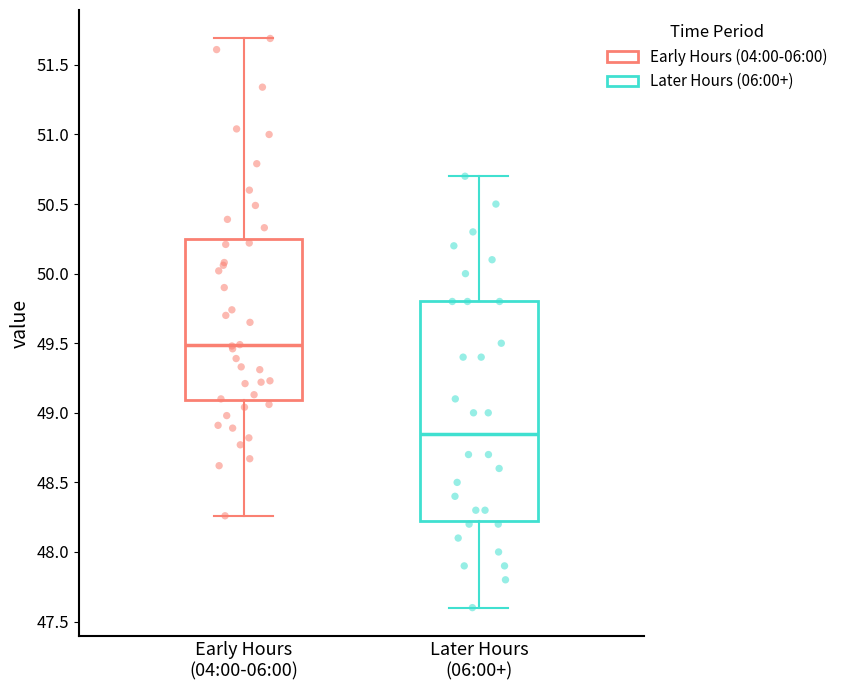

Where is the upper edge of the box for Early Hours (04:00-06:00) on the y-axis? The values are not printed on the chart, so give them approximately, as read against the axis.

50.25